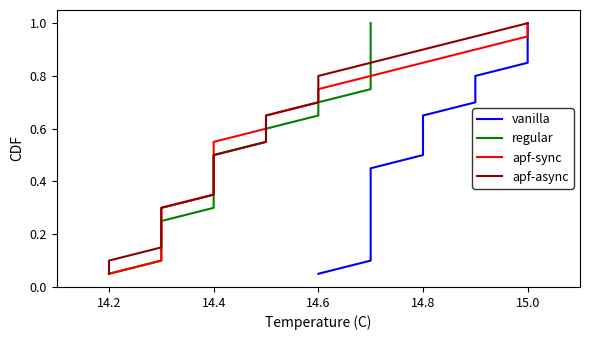

True or false: regular and vanilla intersect in this chart.

False